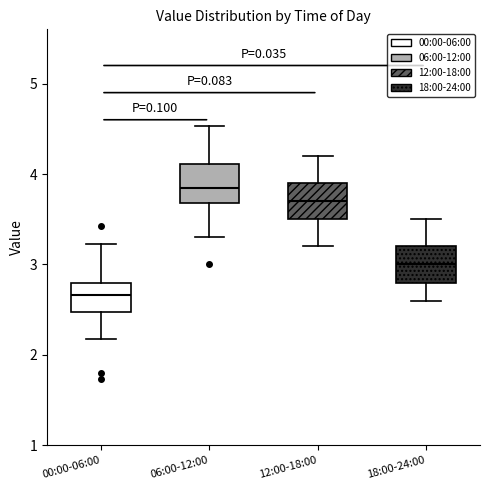

Which box has the lowest median line?

00:00-06:00